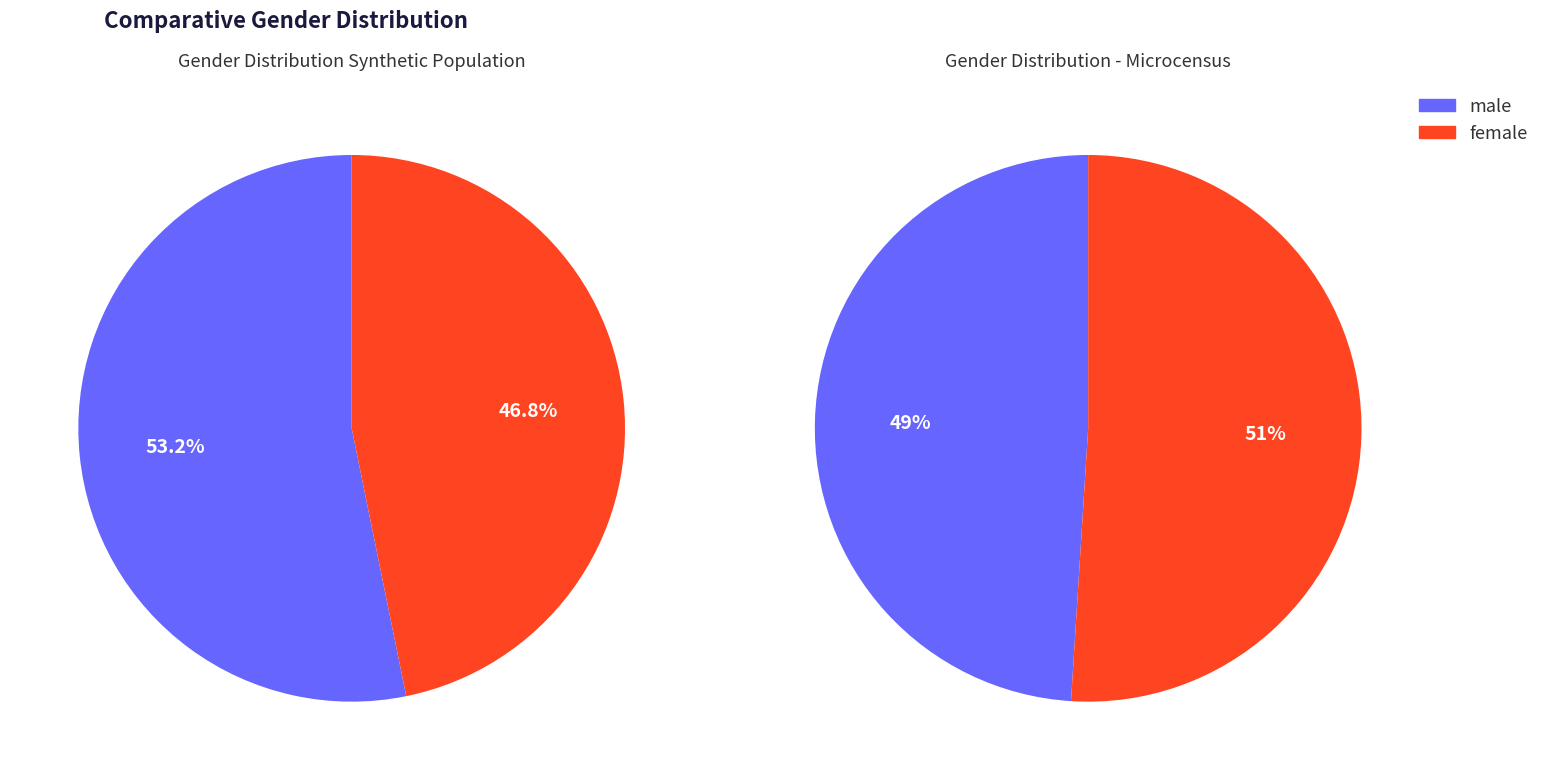

Rank the categories by value from lowest to highest.

Чоловіча, Жіноча